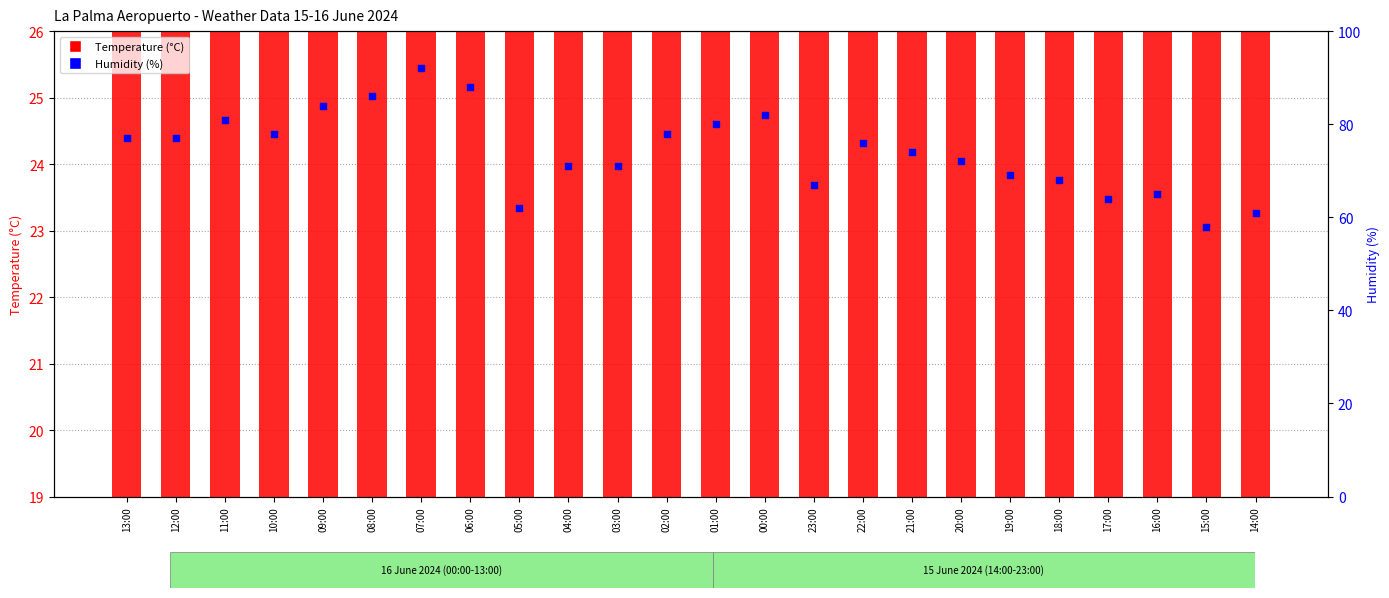

Is the value of Temperature (°C) at 03:00 greater than the value of Humidity (%) at 01:00?

No